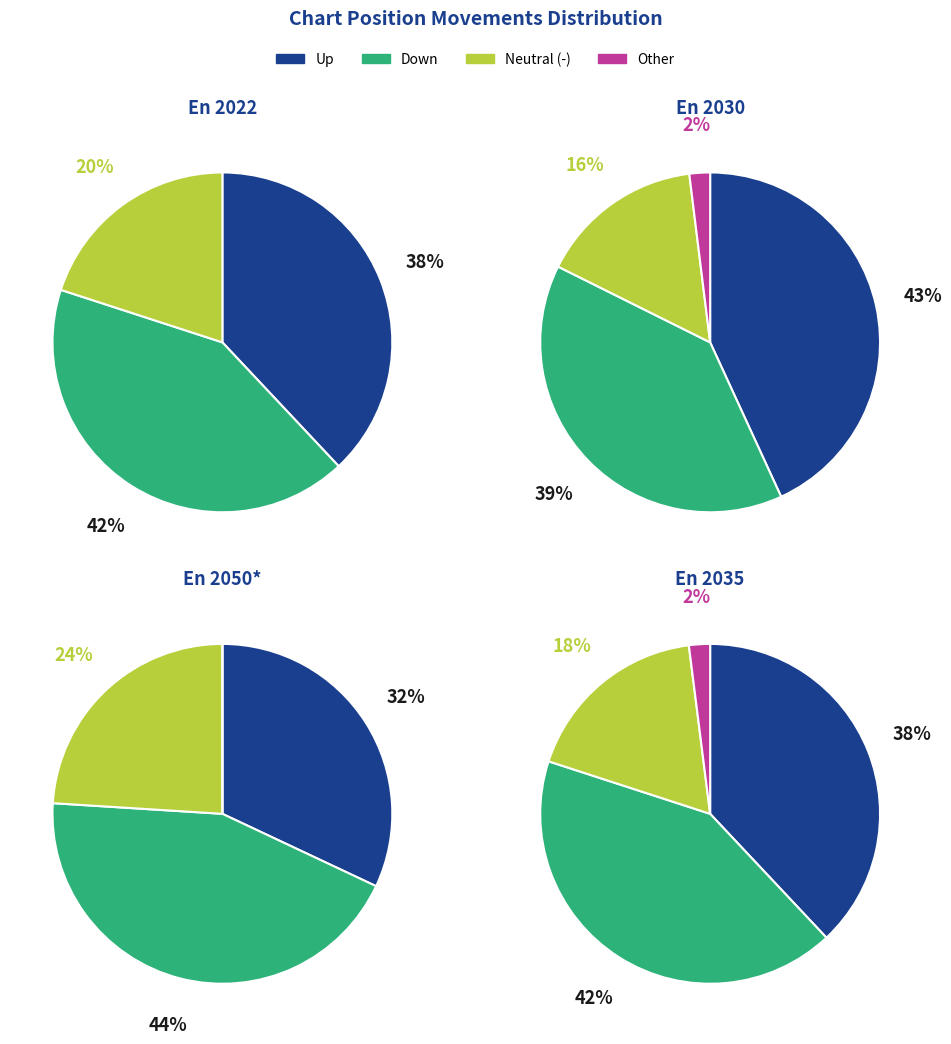

Is it true that up is 28% of the pie?

False